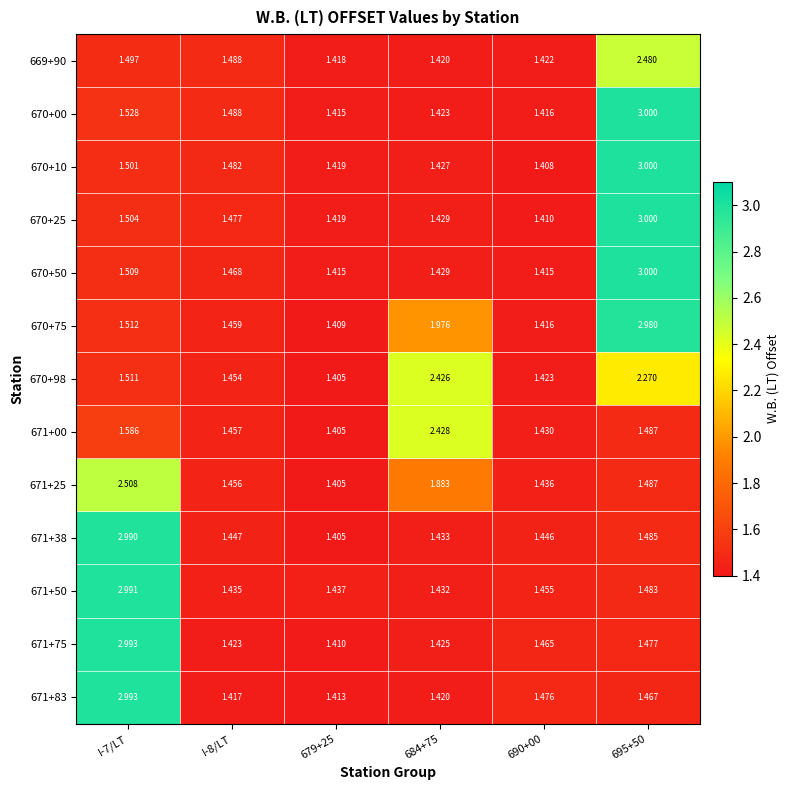

Is the value of 670+50 at I-7/LT greater than the value of 670+98 at I-8/LT?

Yes